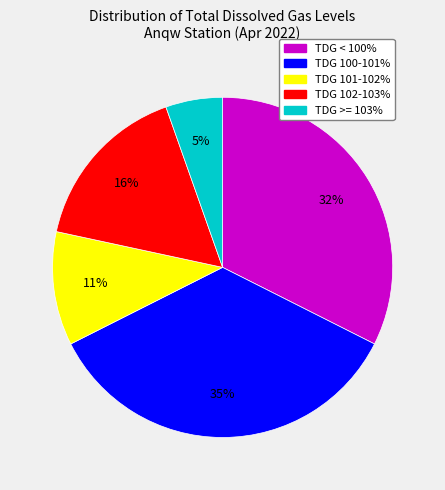

How many segments does this pie chart have?

5